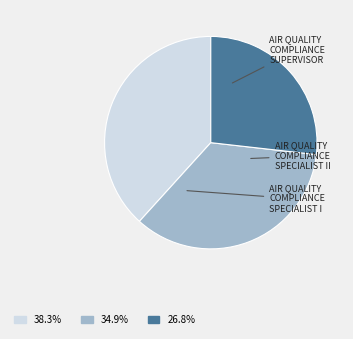

Is there any slice that represents more than half of the pie?

No